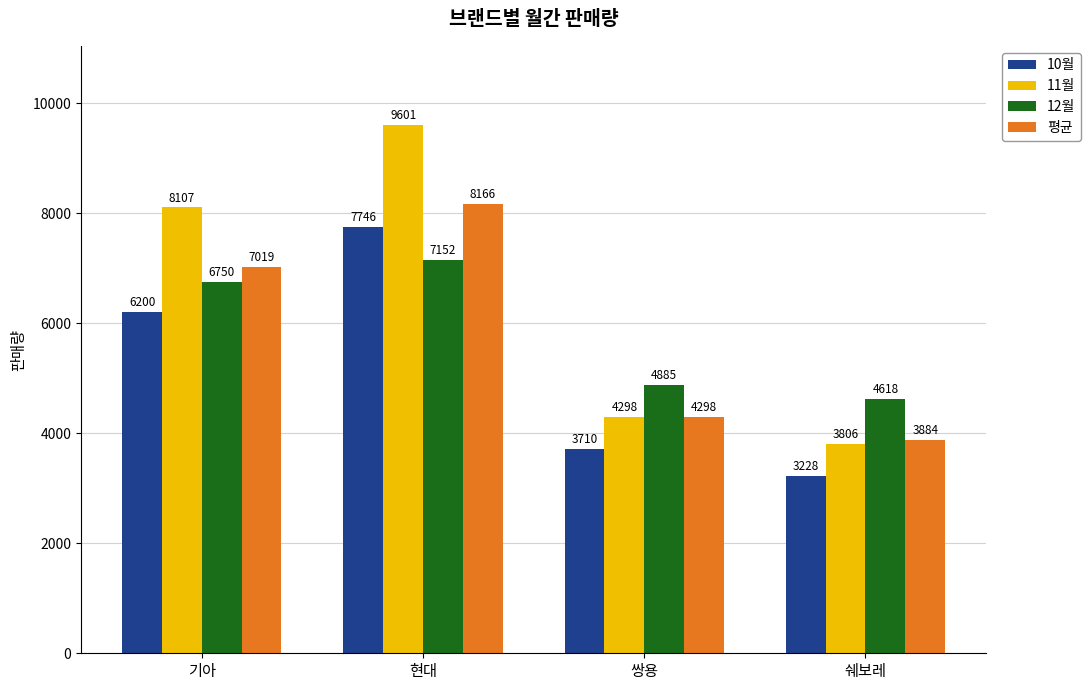

The 12월 series shows 1500 at 쉐보레. True or false?

False